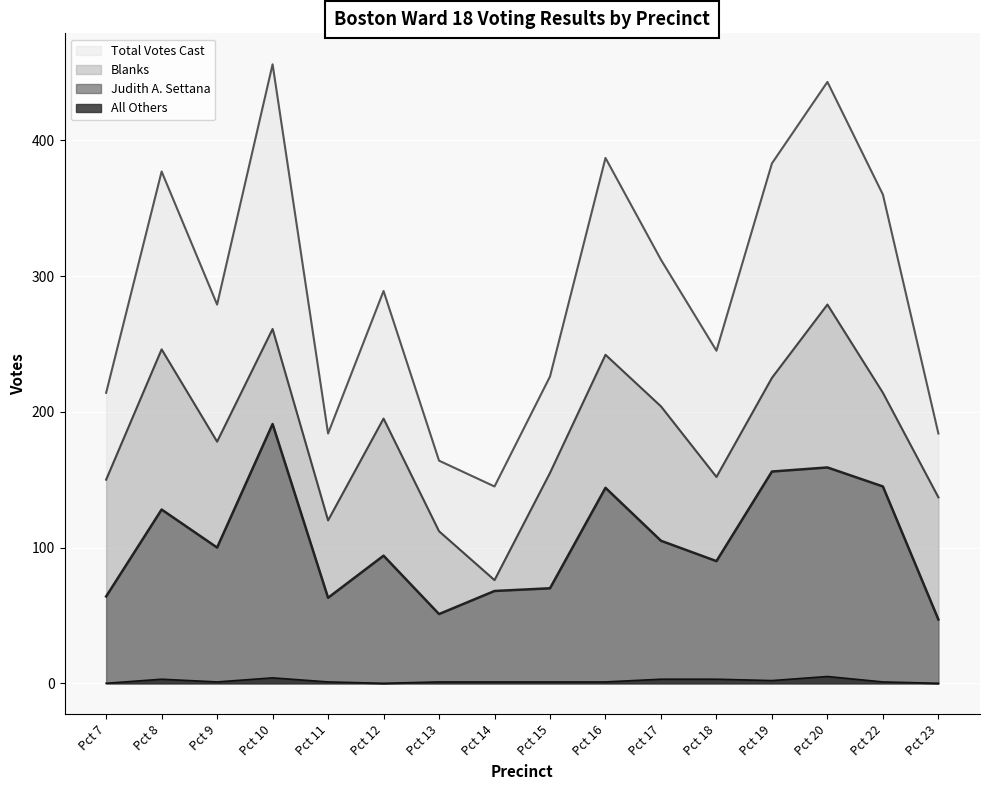

Reading right to left, list all the values displayed in this chart.

Judith A. Settana: 47	145	159	156	90	105	144	70	68	51	94	63	191	100	128	64
All Others: 0	1	5	2	3	3	1	1	1	1	0	1	4	1	3	0
Blanks: 137	214	279	225	152	204	242	155	76	112	195	120	261	178	246	150
Total Votes Cast: 184	360	443	383	245	312	387	226	145	164	289	184	456	279	377	214